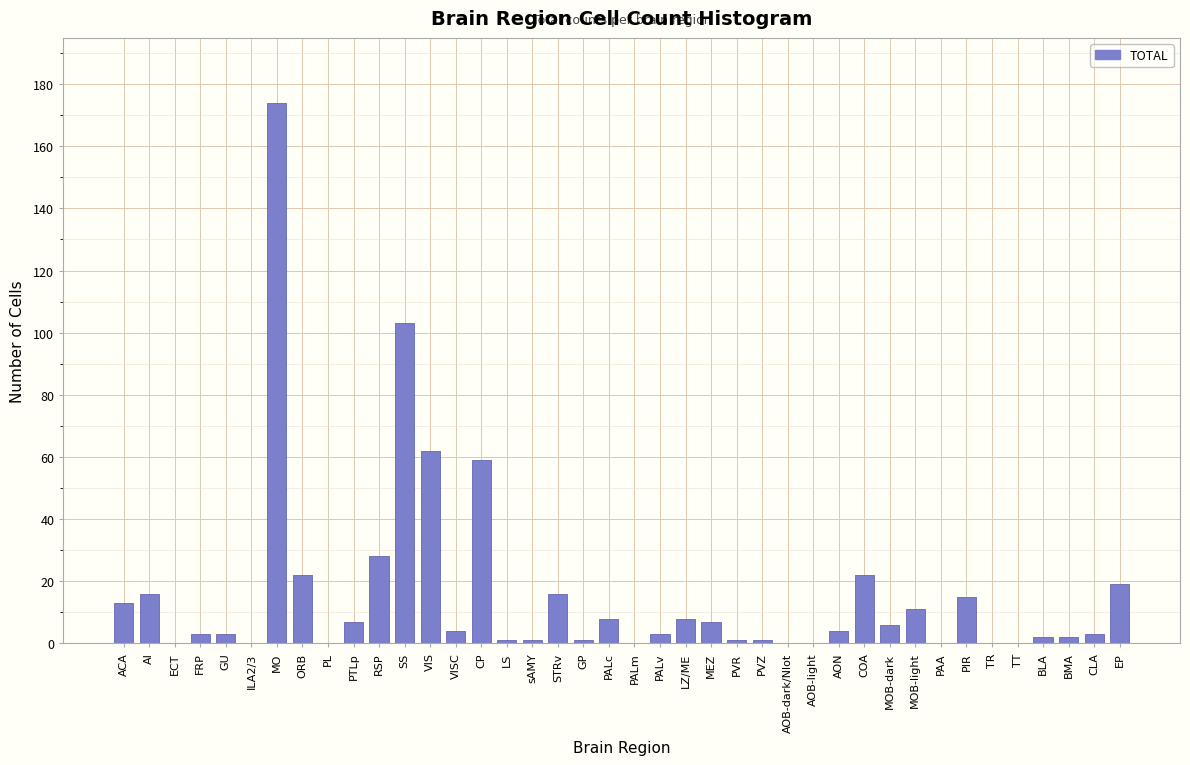

What is the maximum value shown in the chart?

174